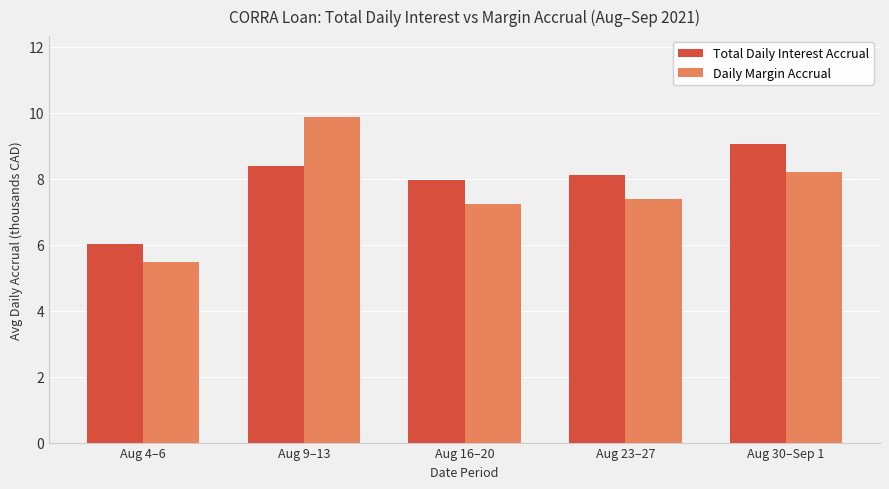

What is the average value of the Total Daily Interest Accrual series?

7.9